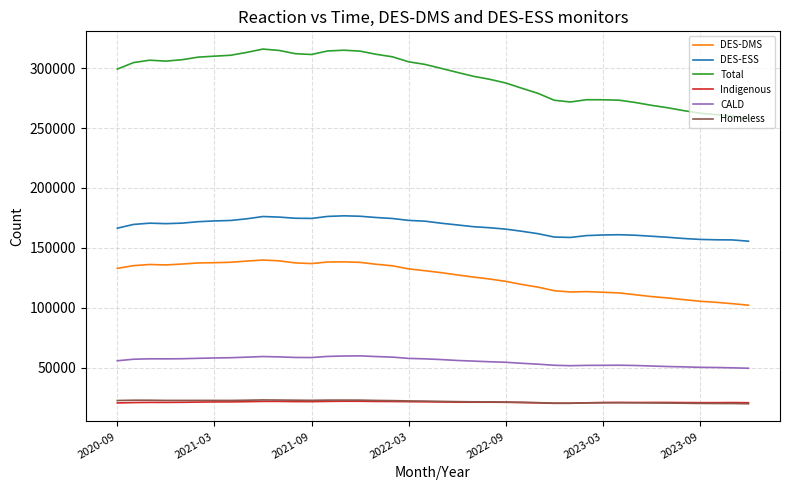

What is the lowest value of the Indigenous series?

20151